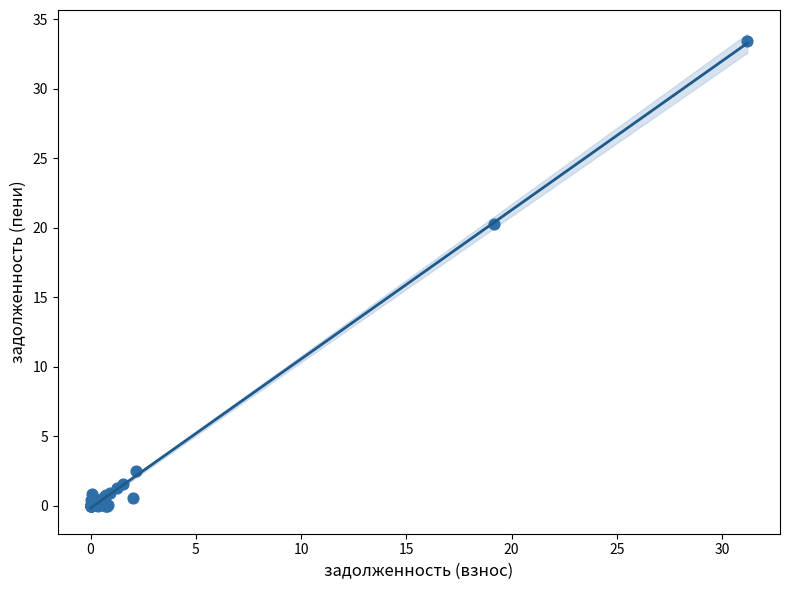

What Y value in the scatter plot is closest to 16?

20.3